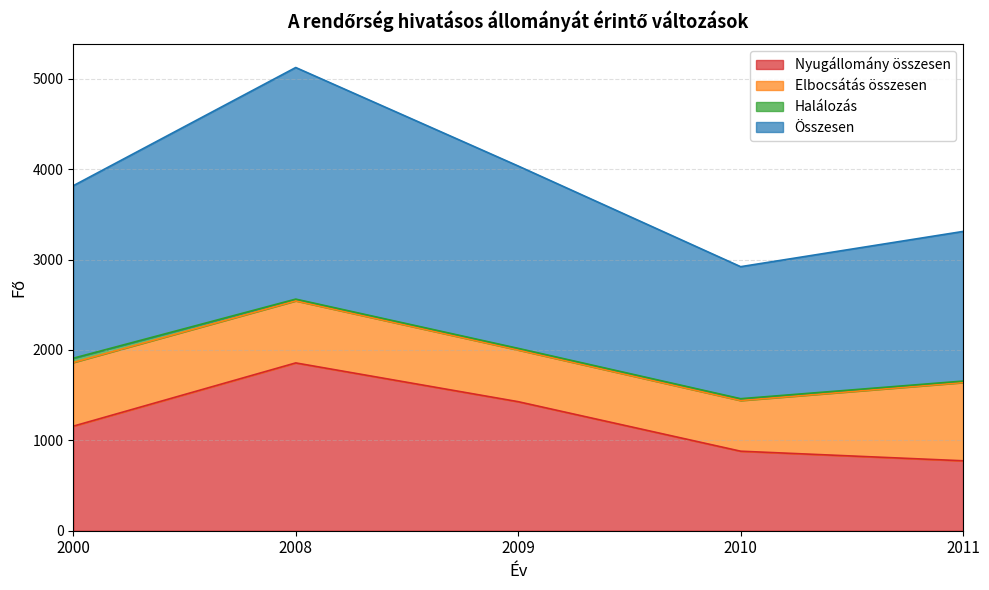

What is the total value across all series at 2009?

4036